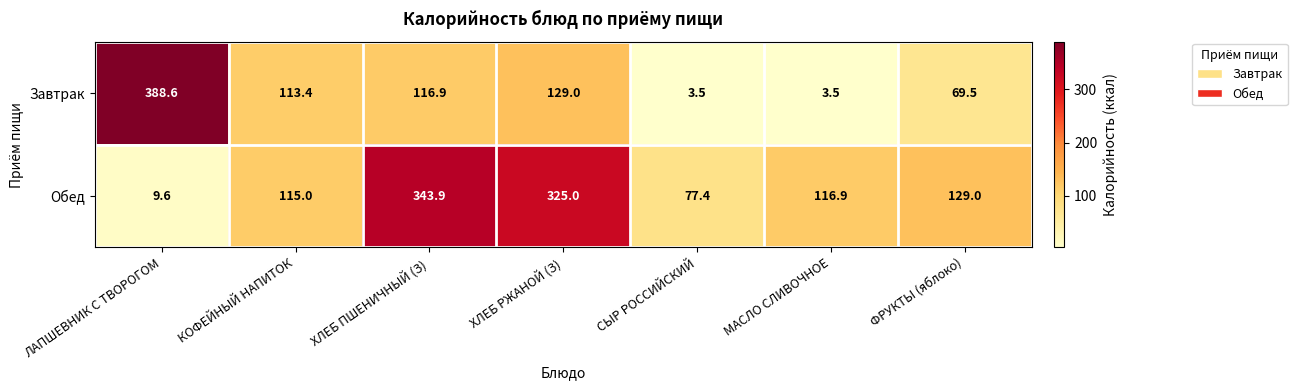

What is the sum of all Обед values?

1116.8